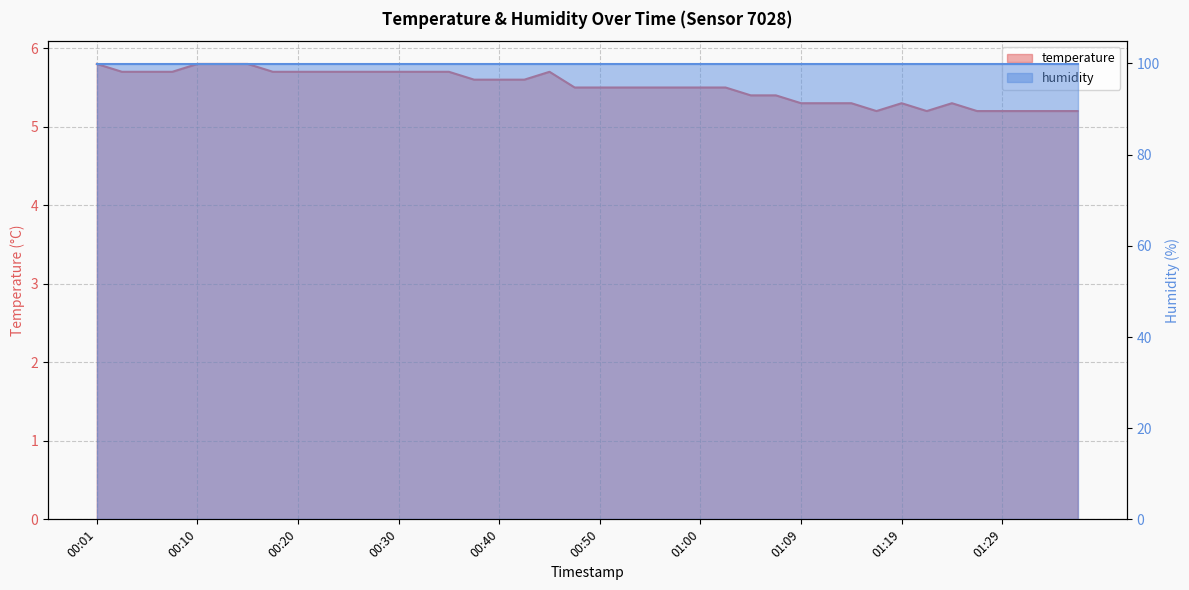

Approximately how many times larger is the value at 00:52 compared to 01:29?

1.1